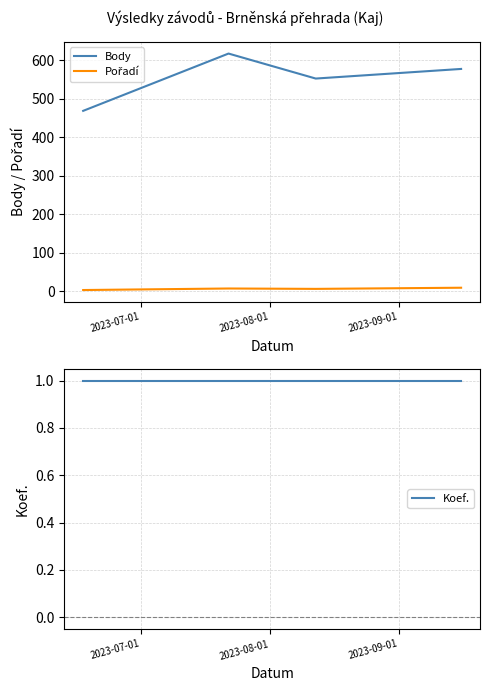

At how many categories does at least one series exceed 527?

3